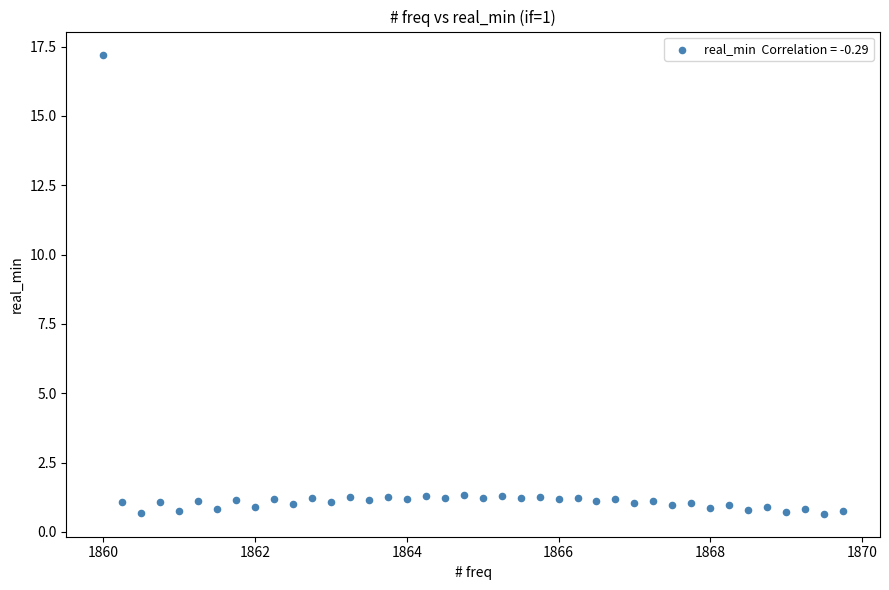

What is the range of Y values (max minus min)?

16.6